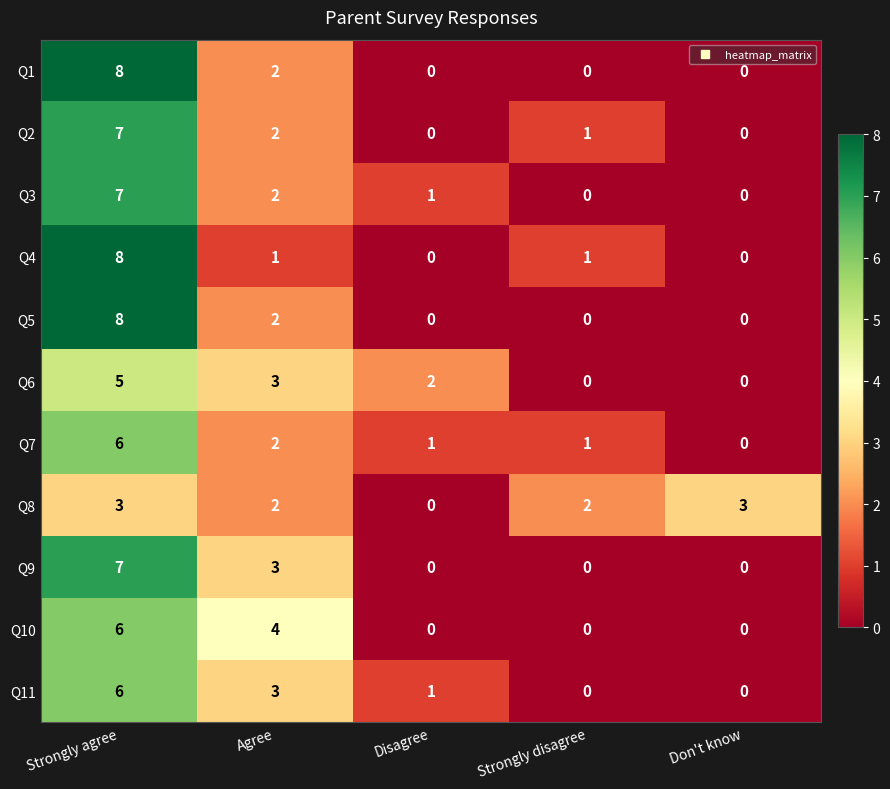

How many Q11 values are between 0 and 3?

4